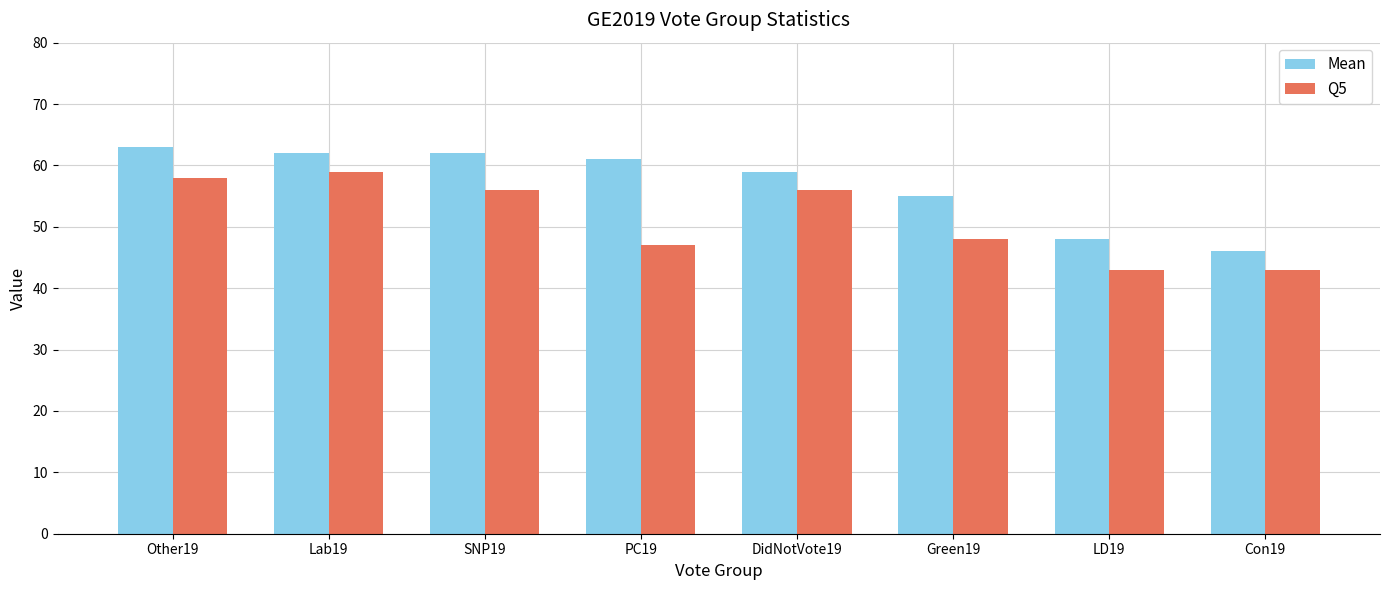

What position from the left is SNP19?

3